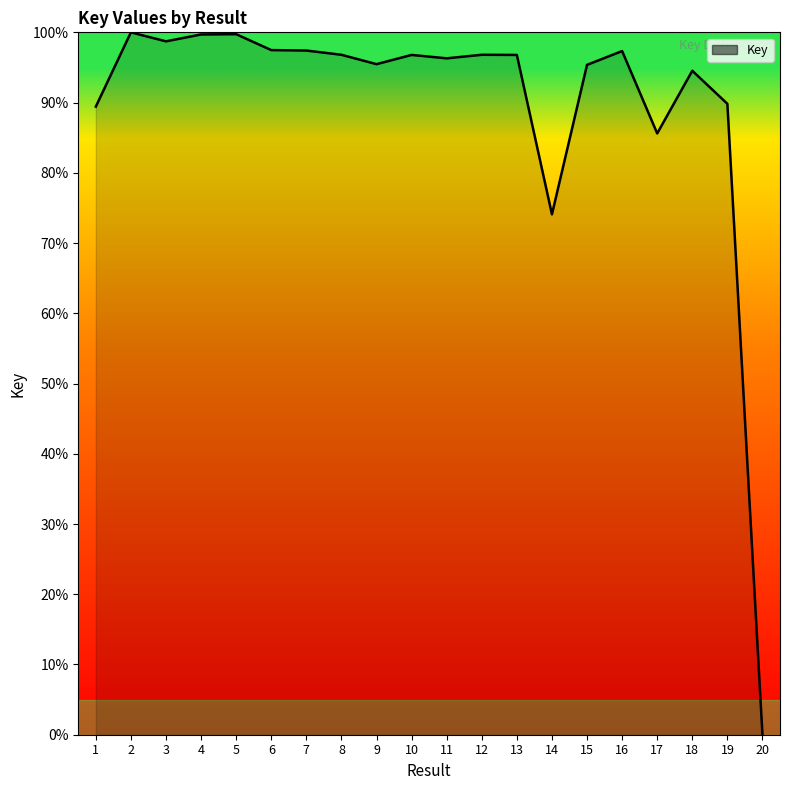

What is the change in value from 3 to 18?

-4.2